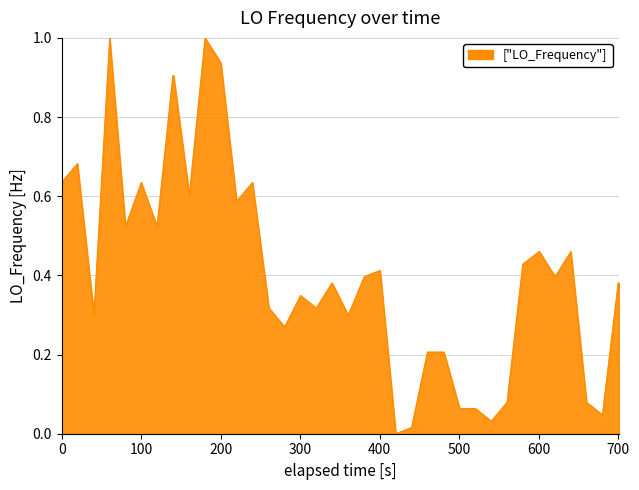

What is the greatest value displayed?

1.0